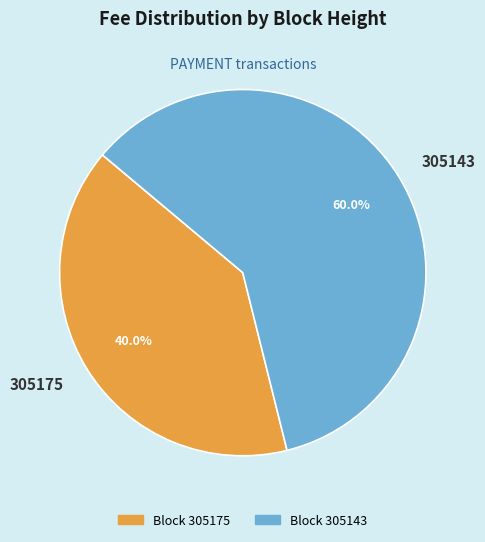

Which slice is the largest?

305143